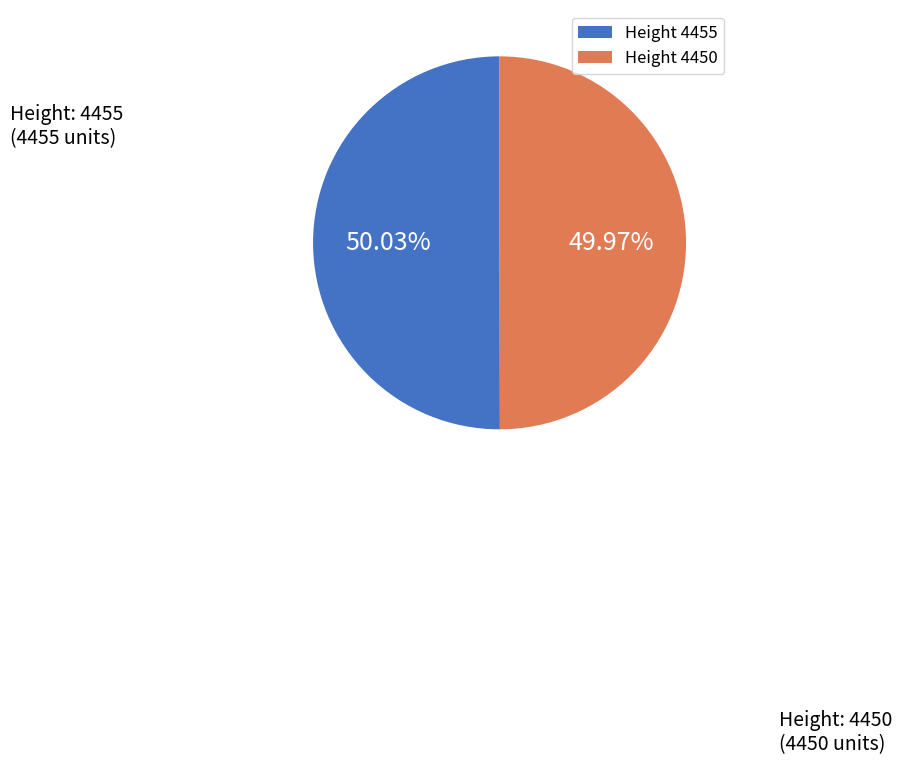

Is the sum of Height 4455 and Height 4450 greater than half?

Yes